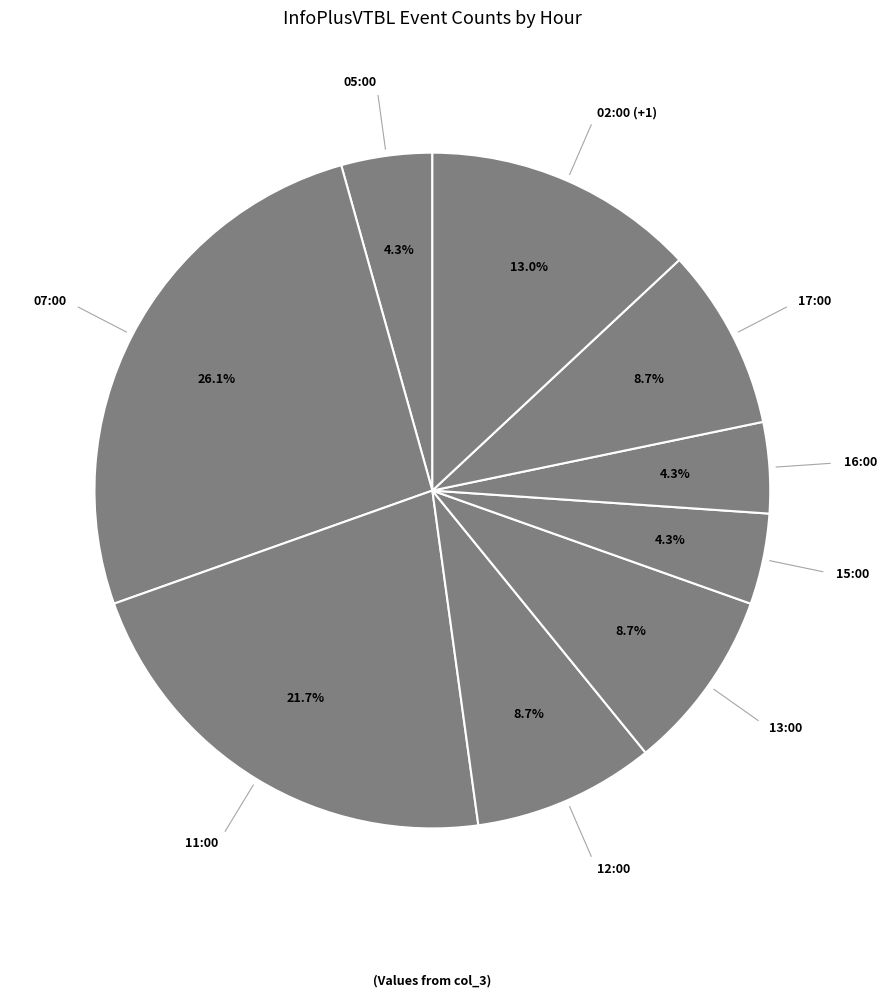

Count the number of slices in the pie.

9